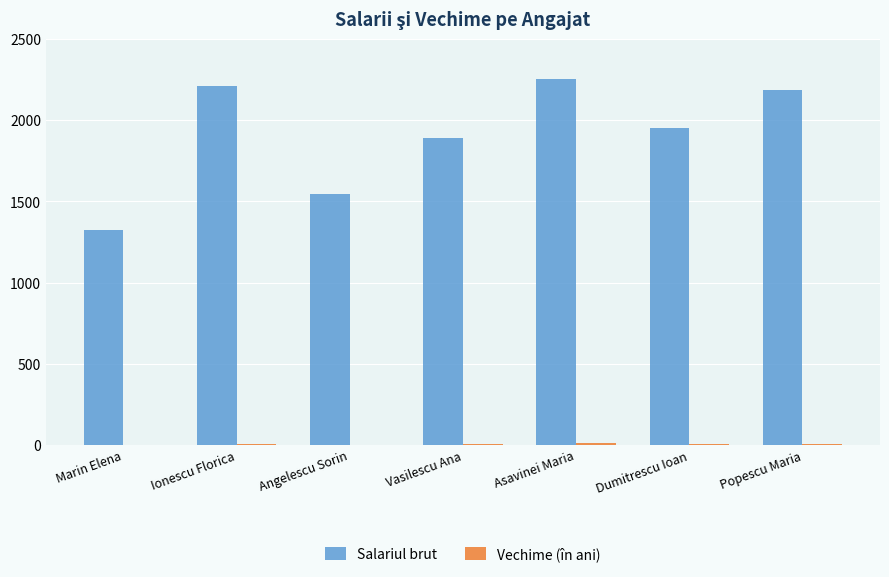

Is it true that Salariul brut equals 2924 at Dumitrescu Ioan?

False